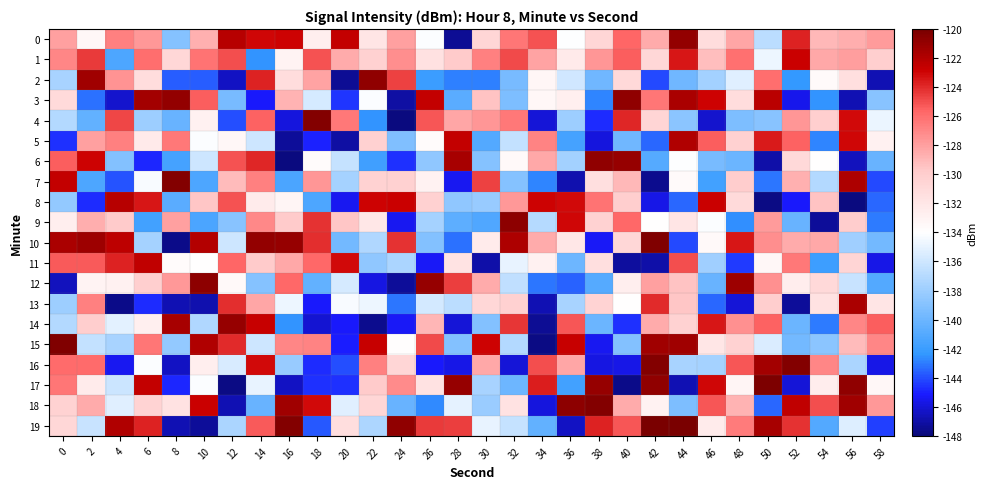

What is the greatest value displayed?

-120.0